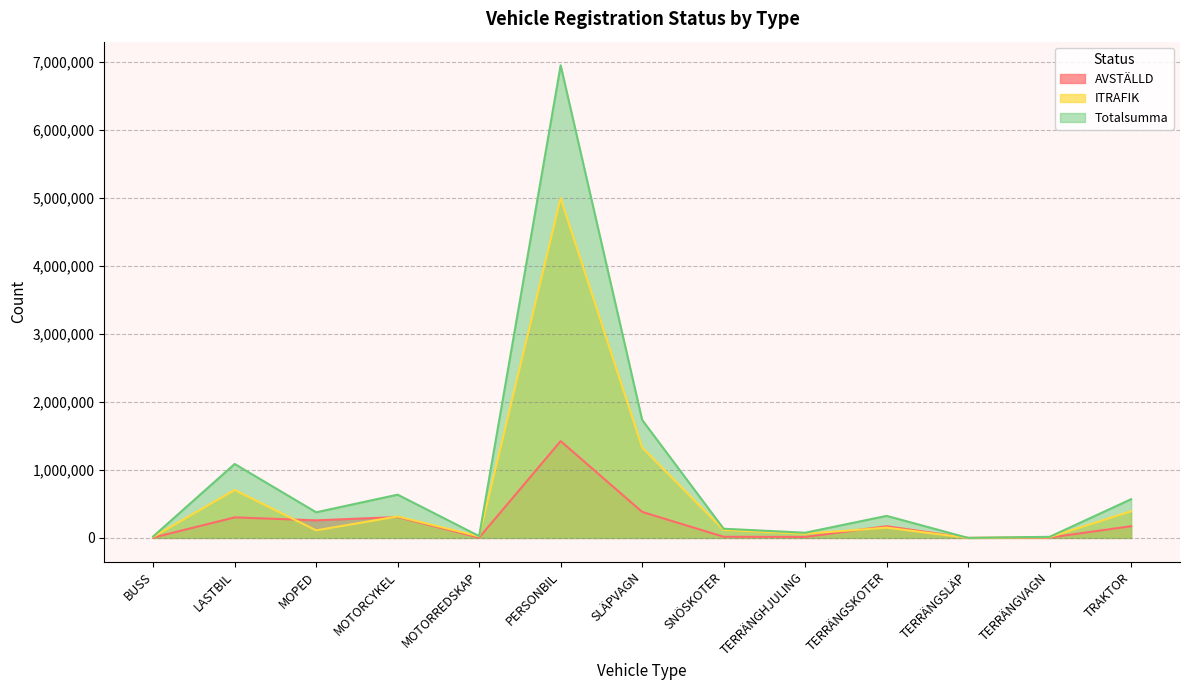

True or false: AVSTÄLLD and Totalsumma intersect in this chart.

False